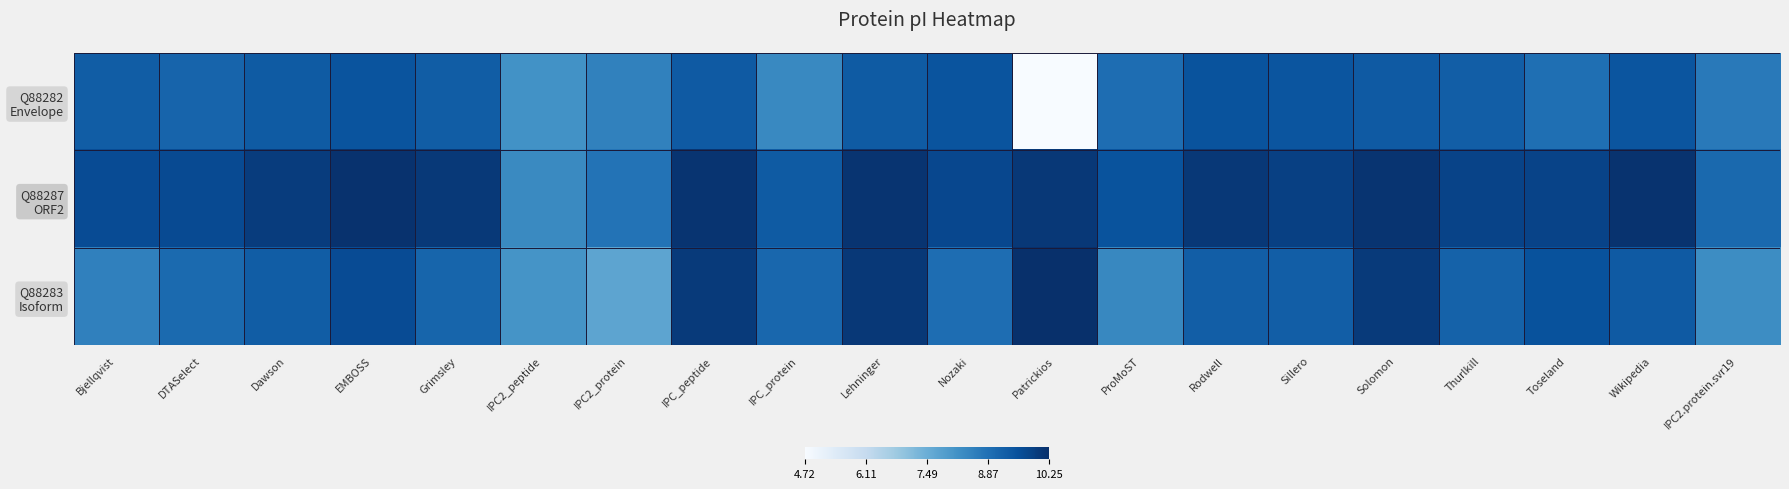

Which series has the largest total across all categories?

Q88287 ORF2